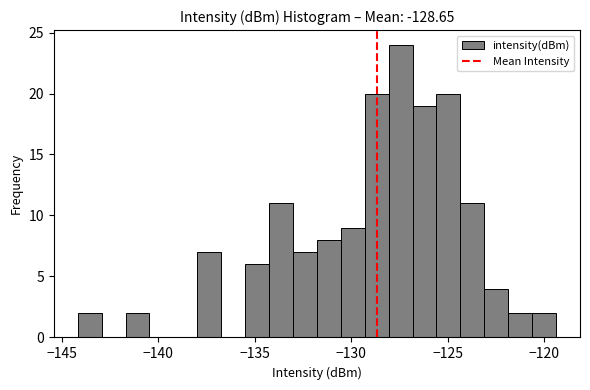

Around what value on the x-axis is the tallest bar? Give the approximate position of its centre, as read against the axis.

-127.5